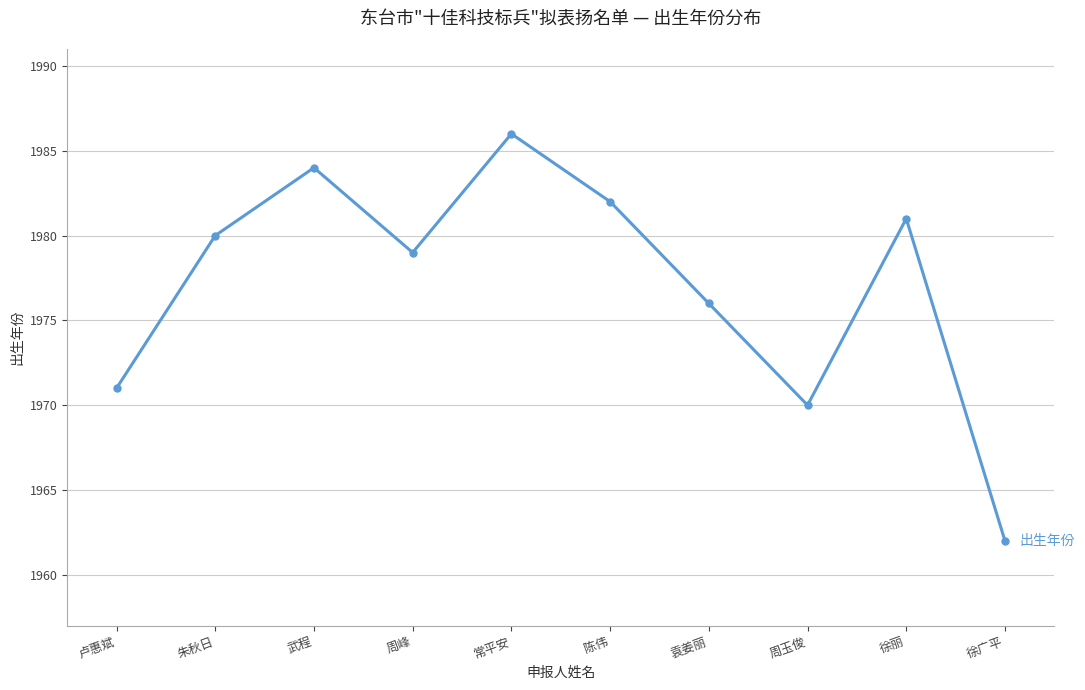

The chart shows a value of 491 at 常平安. True or false?

False